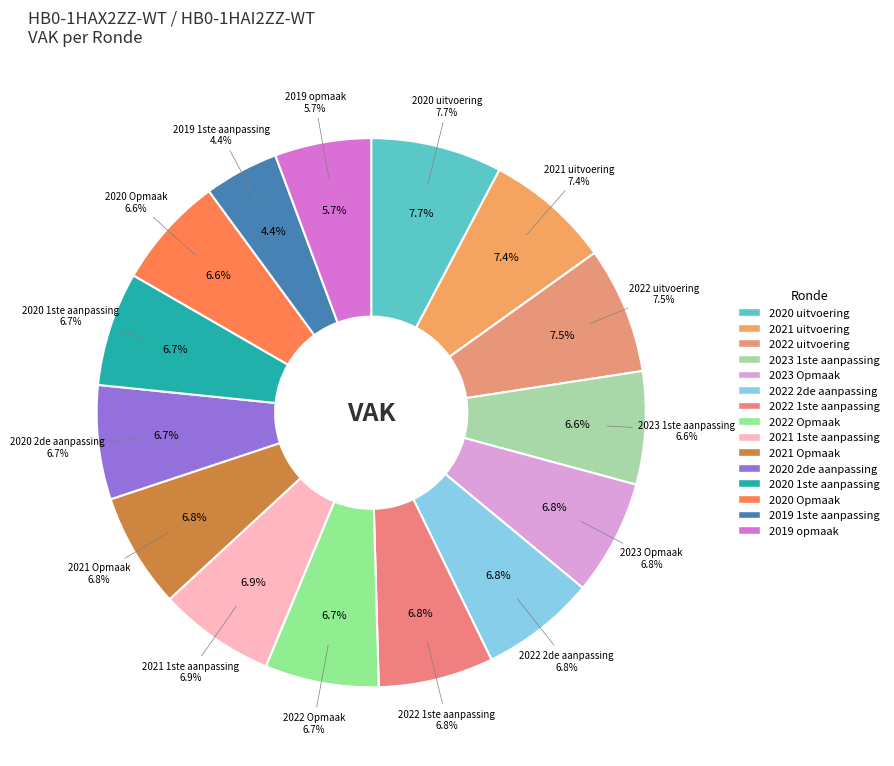

Is there any slice that represents more than half of the pie?

No